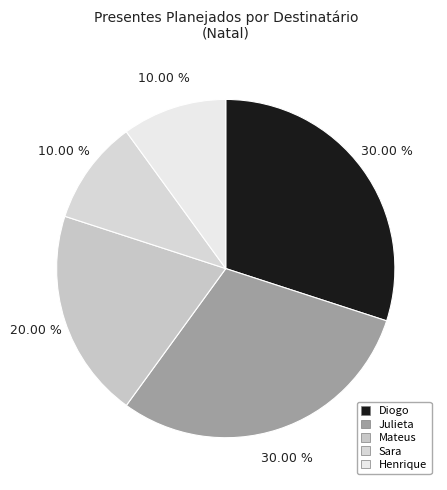

Count the number of slices in the pie.

5